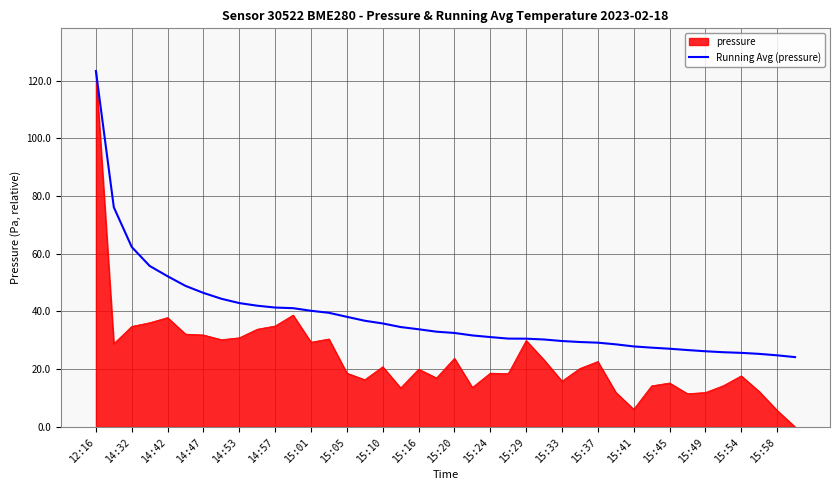

List the series in order of their overall mean, lowest first.

pressure, Running Avg (pressure)